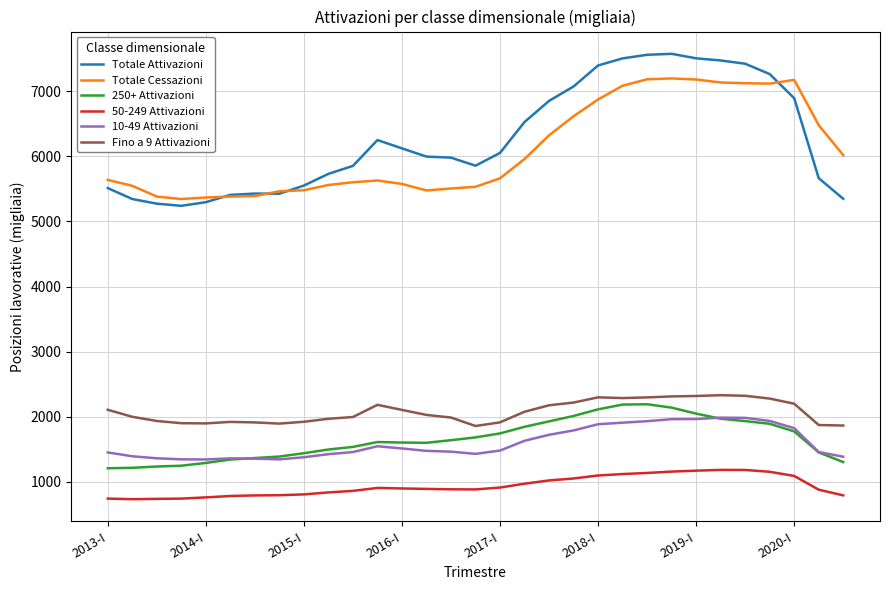

What is the minimum value for 50-249 Attivazioni?

734